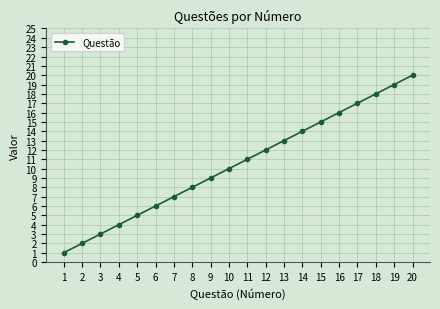

The chart shows a value of 27 at 18. True or false?

False